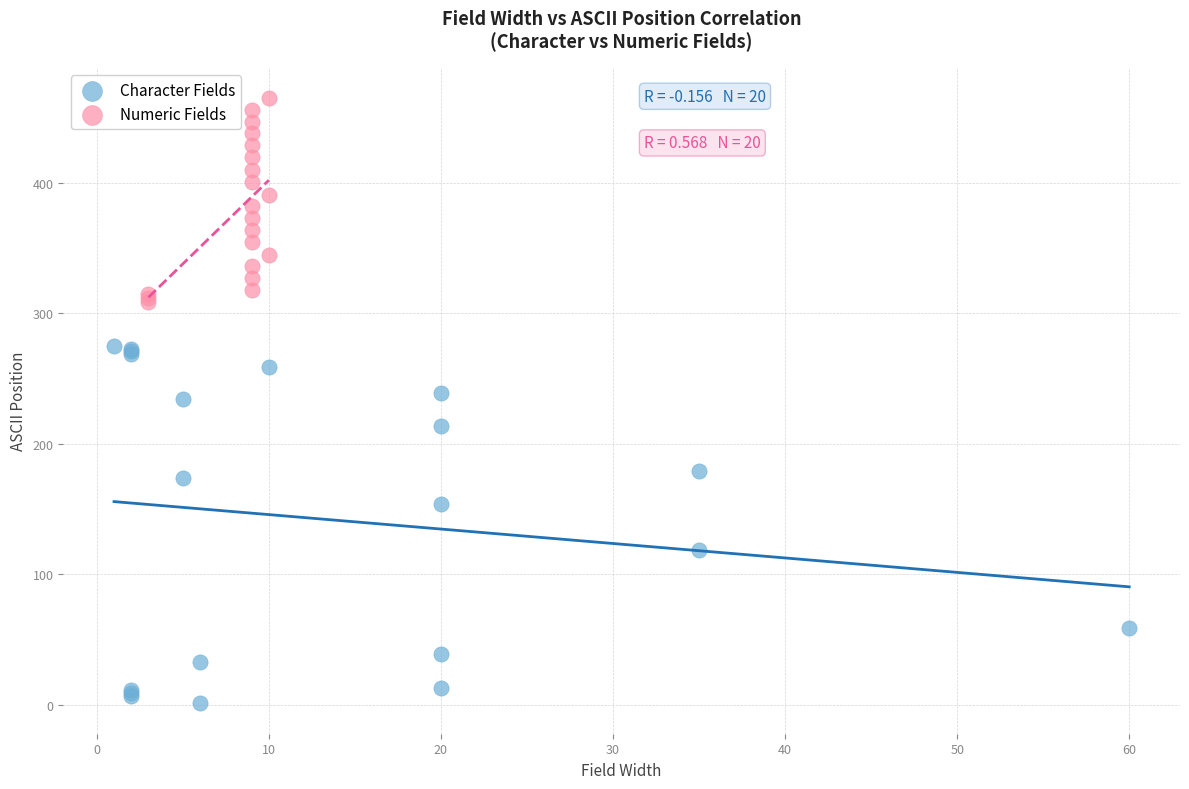

Which series has the largest Y range (max minus min)?

Character Fields